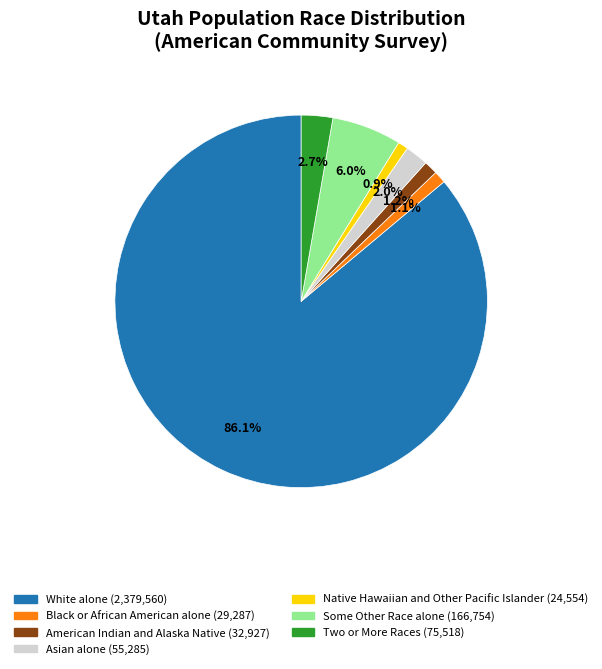

Which category has the biggest portion of the pie?

White alone